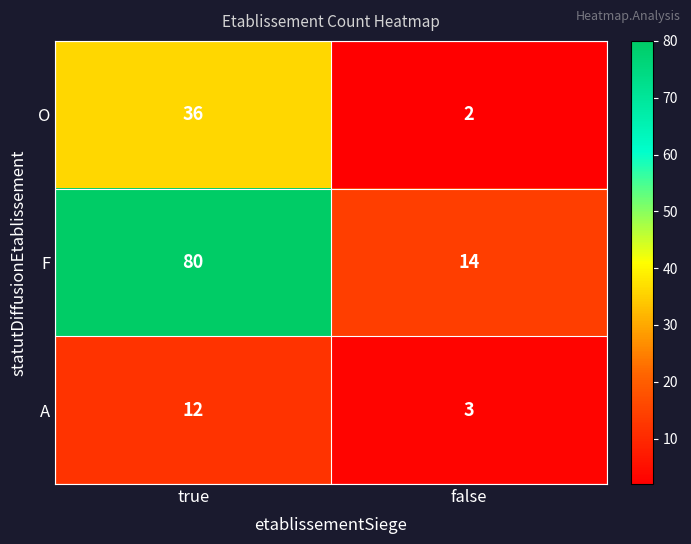

Which category has the lowest value across all series?

false